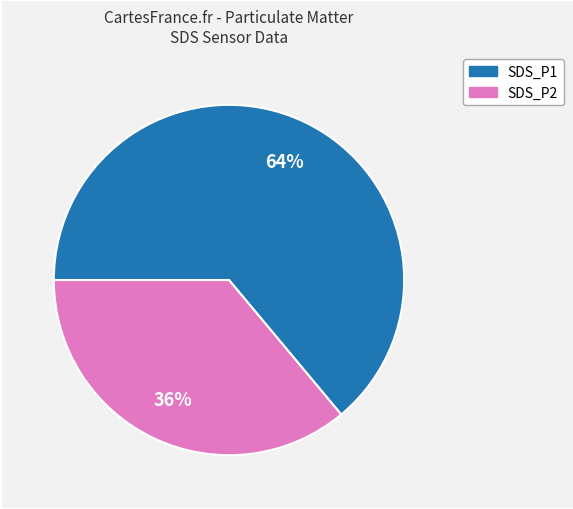

What percentage is the SDS_P1 slice, to the nearest percent?

64%